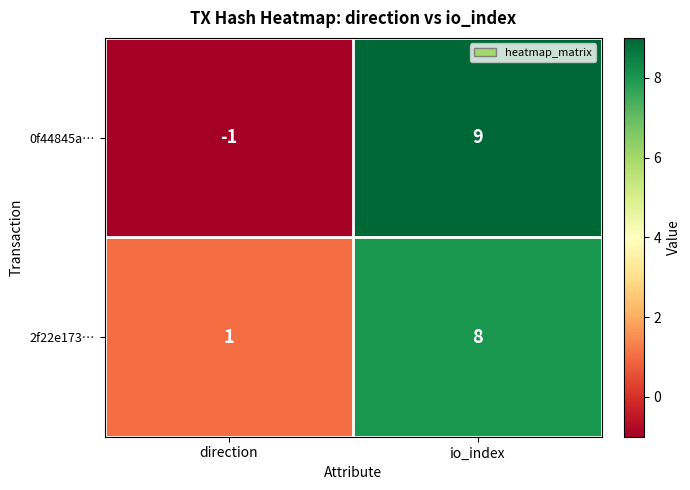

Where is 0f44845a… nearest to the value 4?

direction